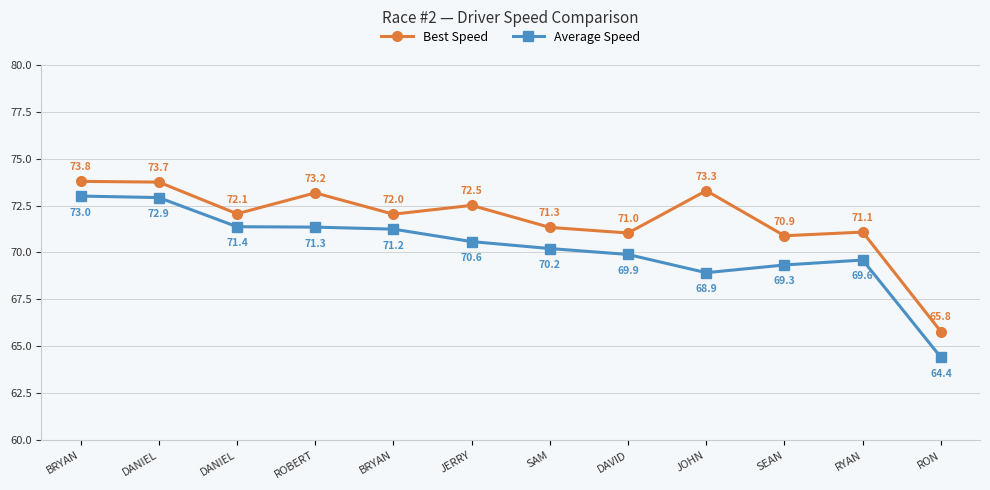

What are all the series names shown in the legend?

Best Speed, Average Speed